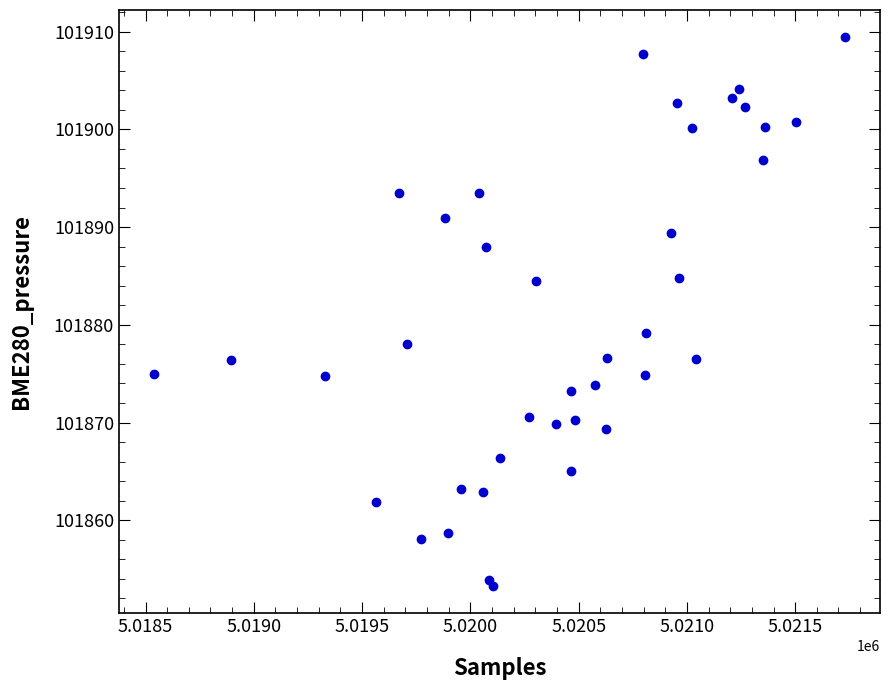

What Y value in the scatter plot is closest to 101881?

101879.2